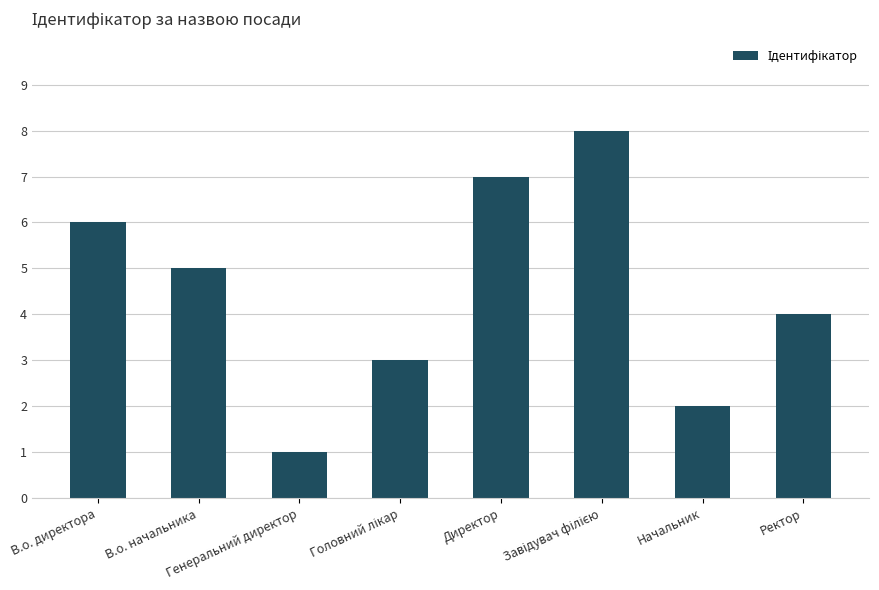

What is the sum of all values?

36